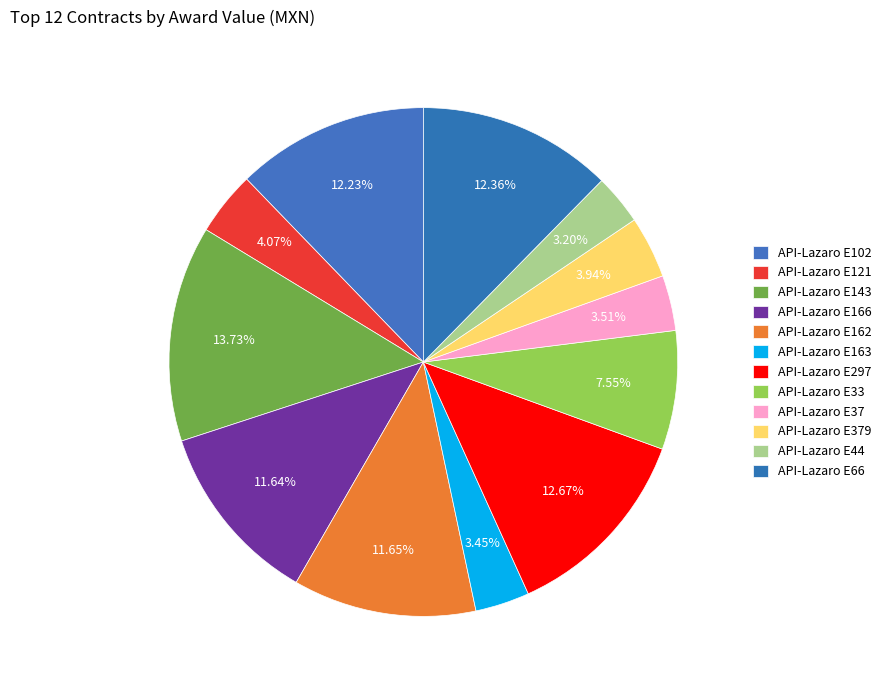

Is it true that API-Lazaro E121 is 4% of the pie?

True